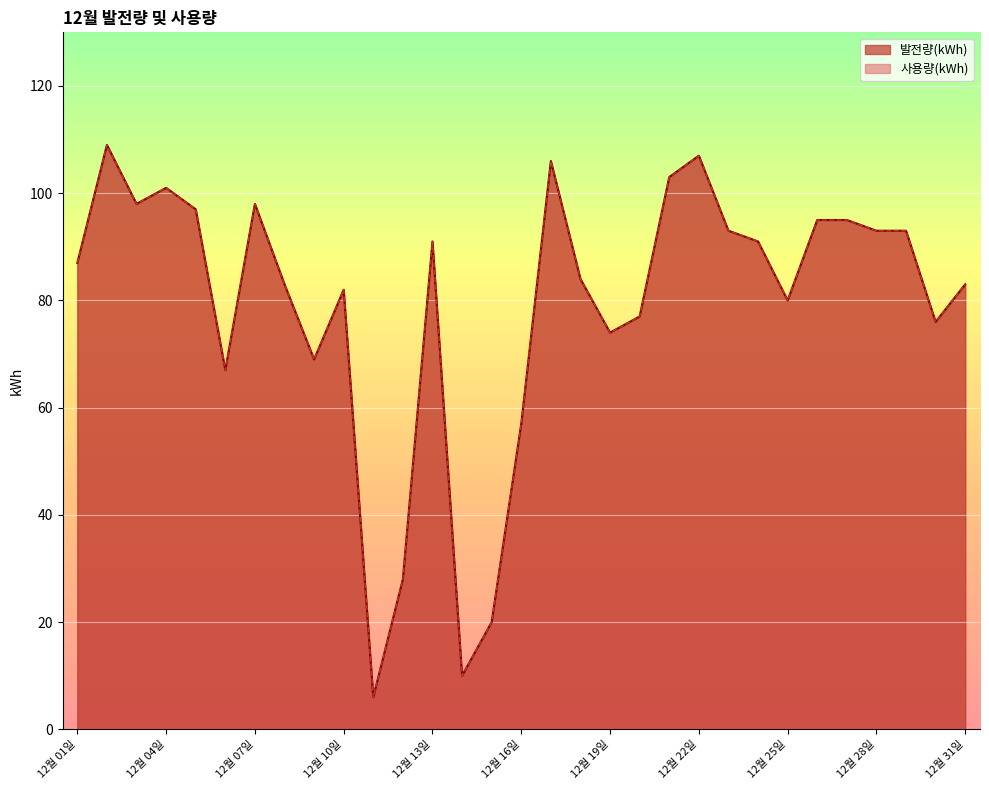

What is the sum of all 사용량(kWh) values?

2453